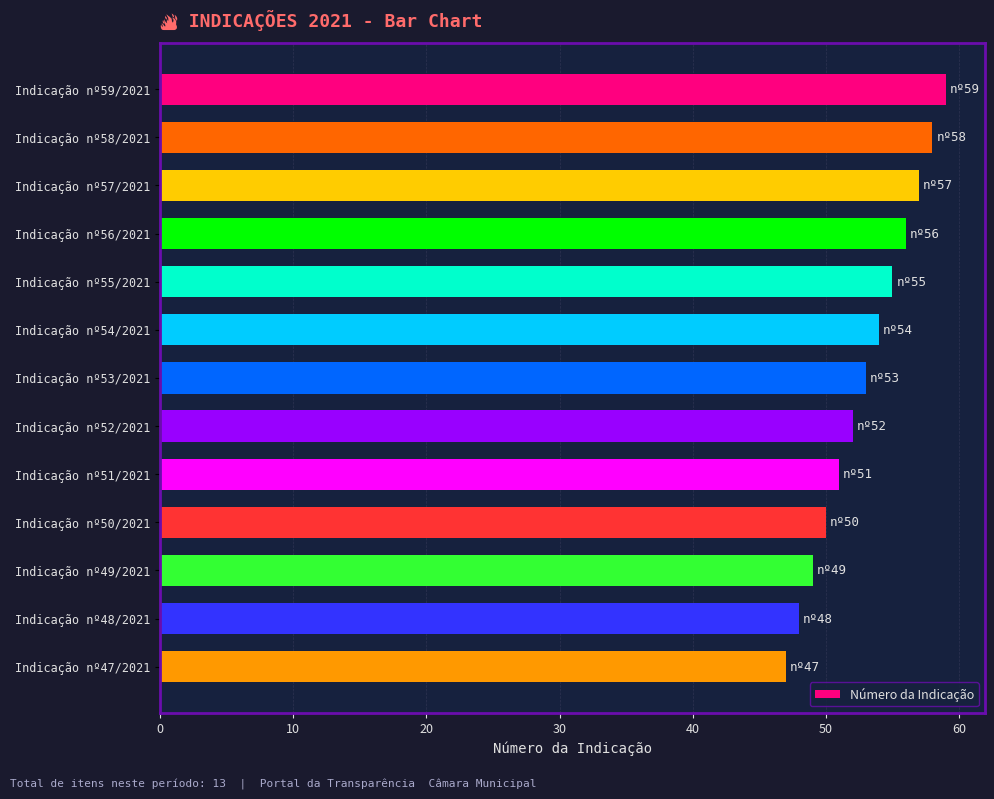

Between Indicação nº50/2021 and Indicação nº59/2021, which is larger?

Indicação nº59/2021